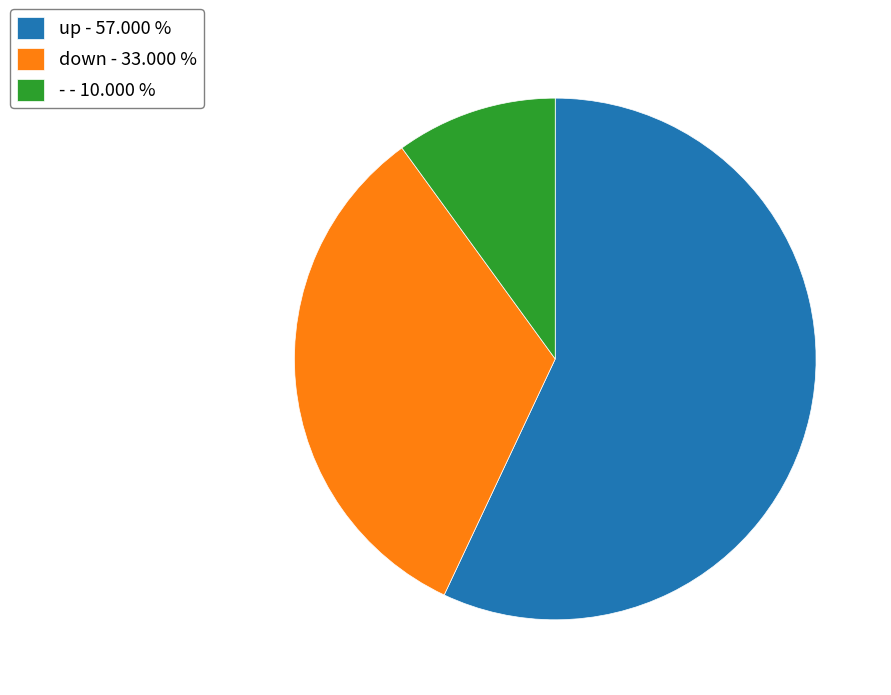

Does down - 33.000 % represent more than half of the total?

No